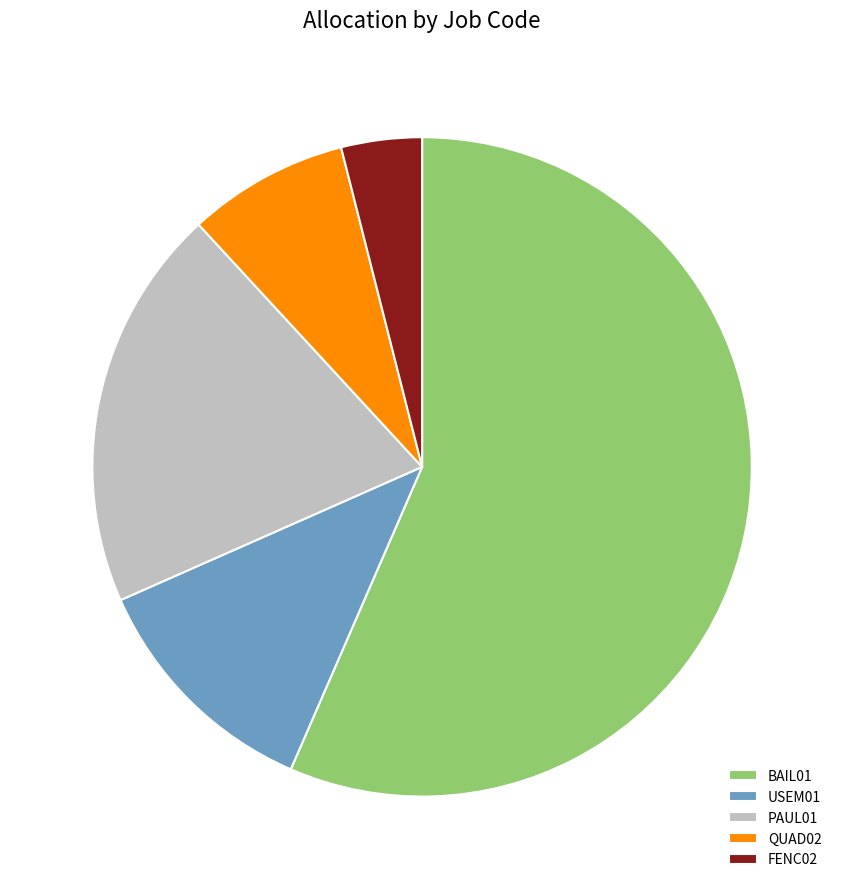

What is the smallest slice in the pie chart?

FENC02